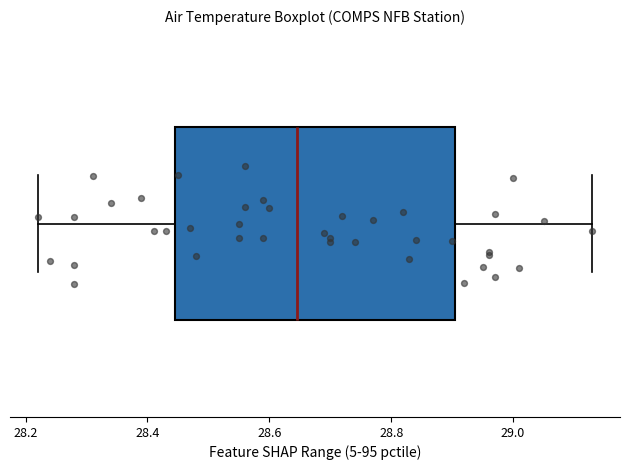

Transcribe this box plot: give where the median line is, the range the box spans, and where the two whiskers end, as read against the x-axis. The values are not printed on the chart, so give them approximately, as read against the axis.

median 28.64, box 28.44 to 28.90, whiskers 28.22 to 29.14